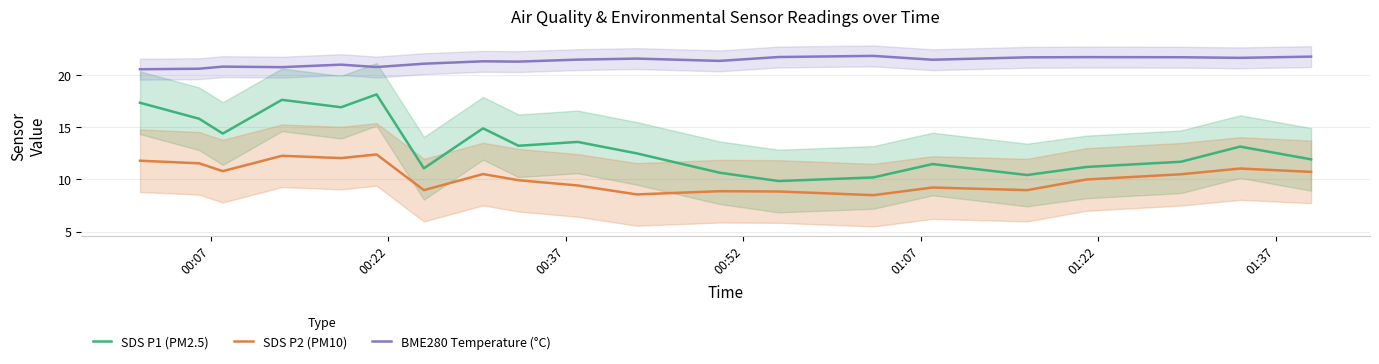

True or false: BME280 Temperature (°C) and SDS P2 (PM10) intersect in this chart.

False